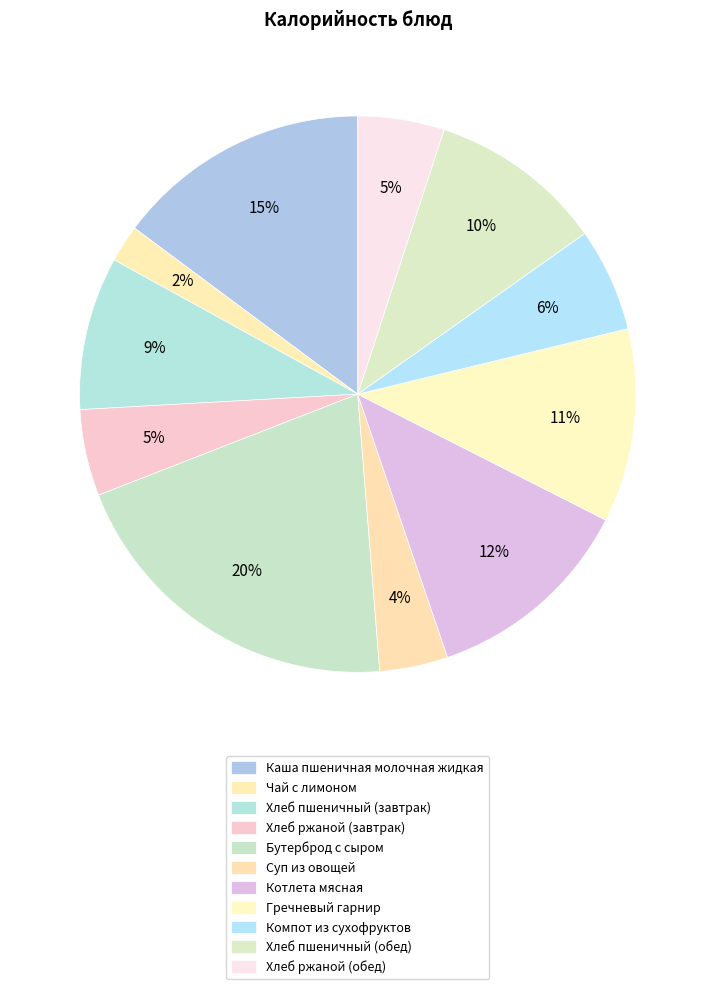

To the nearest percent, what is the average slice percentage?

9%